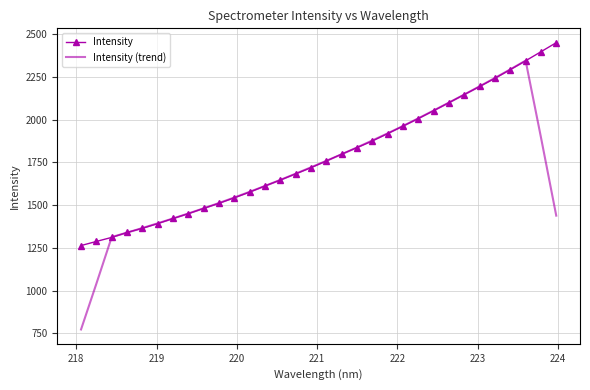

Which series has the widest spread of values?

Intensity (trend)